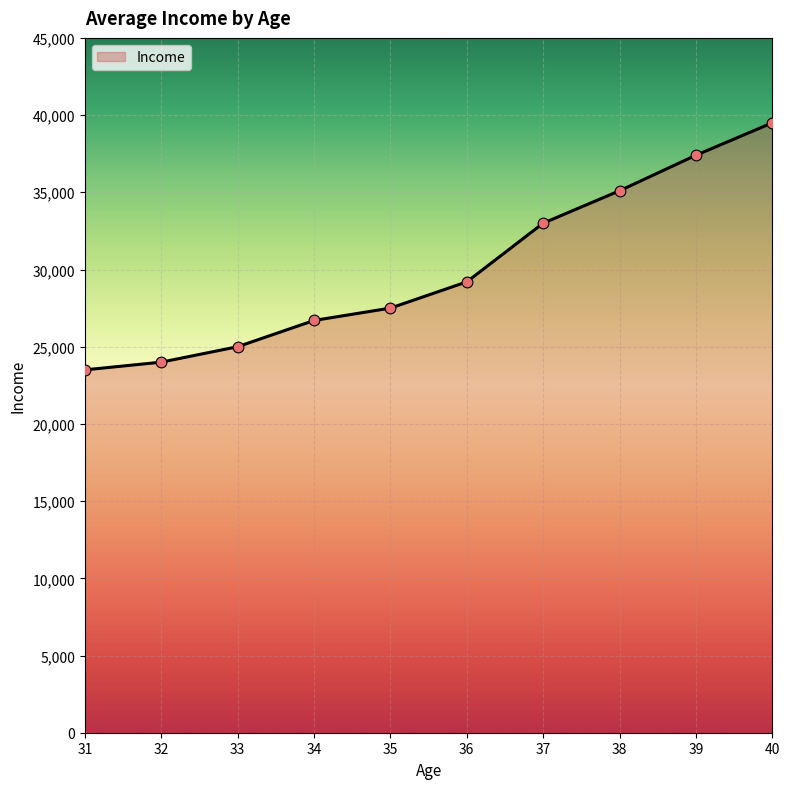

What is the ratio of the value at 36 to the value at 33?

1.2